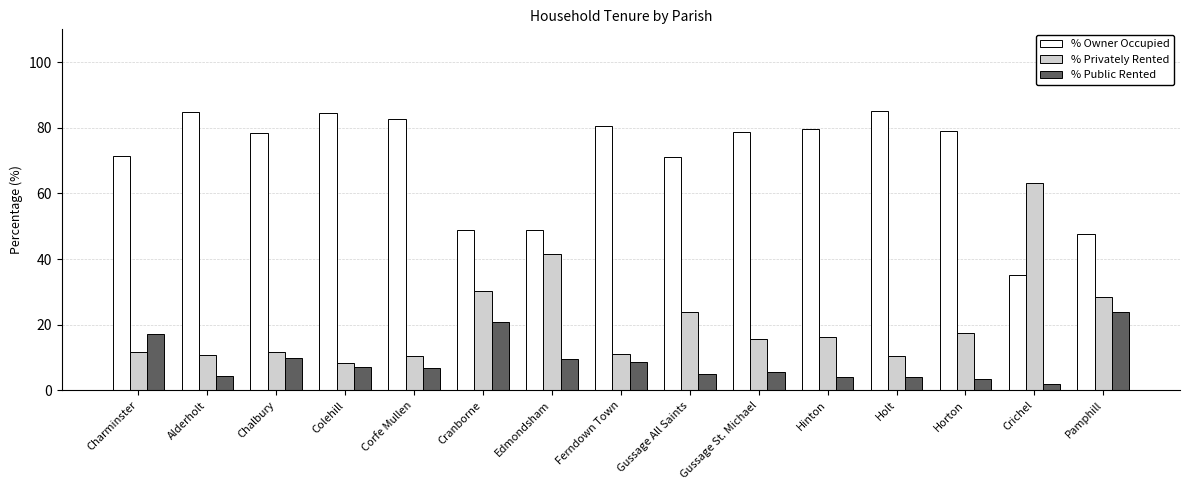

What is the difference between the % Privately Rented values at Pamphill and Holt?

17.8